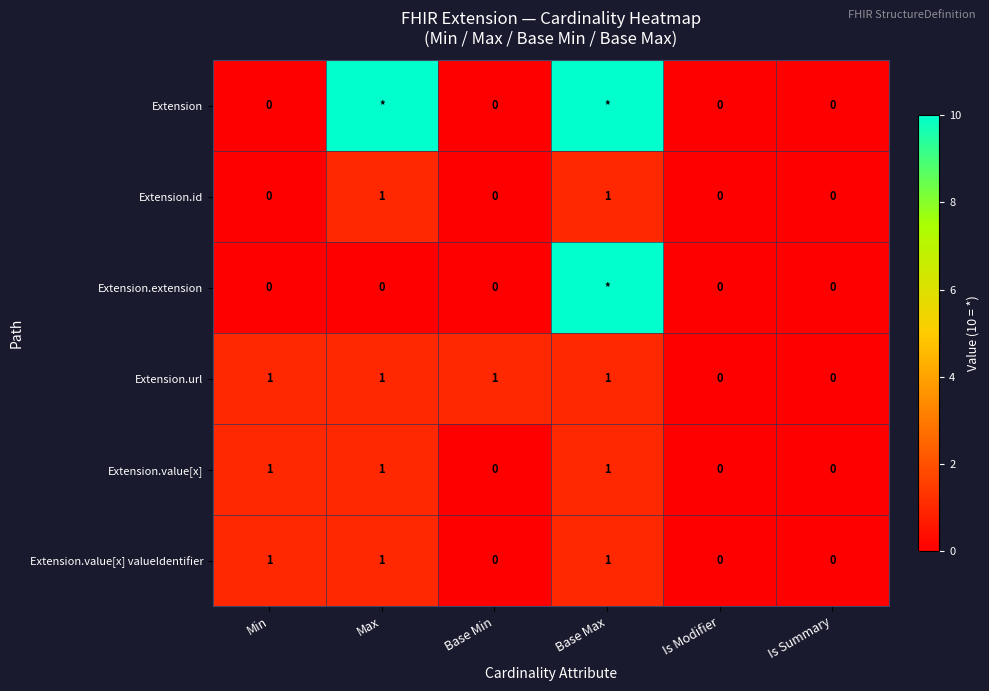

How many data points does each series have?

6